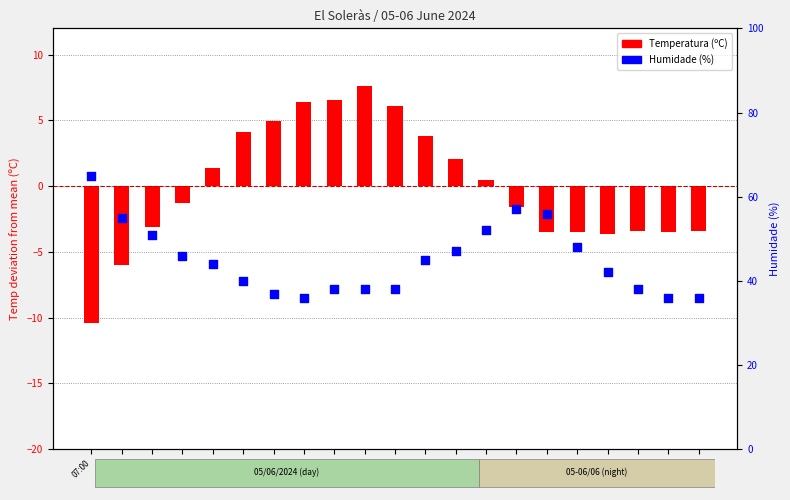

Which series has the largest total across all categories?

Humidade (%)